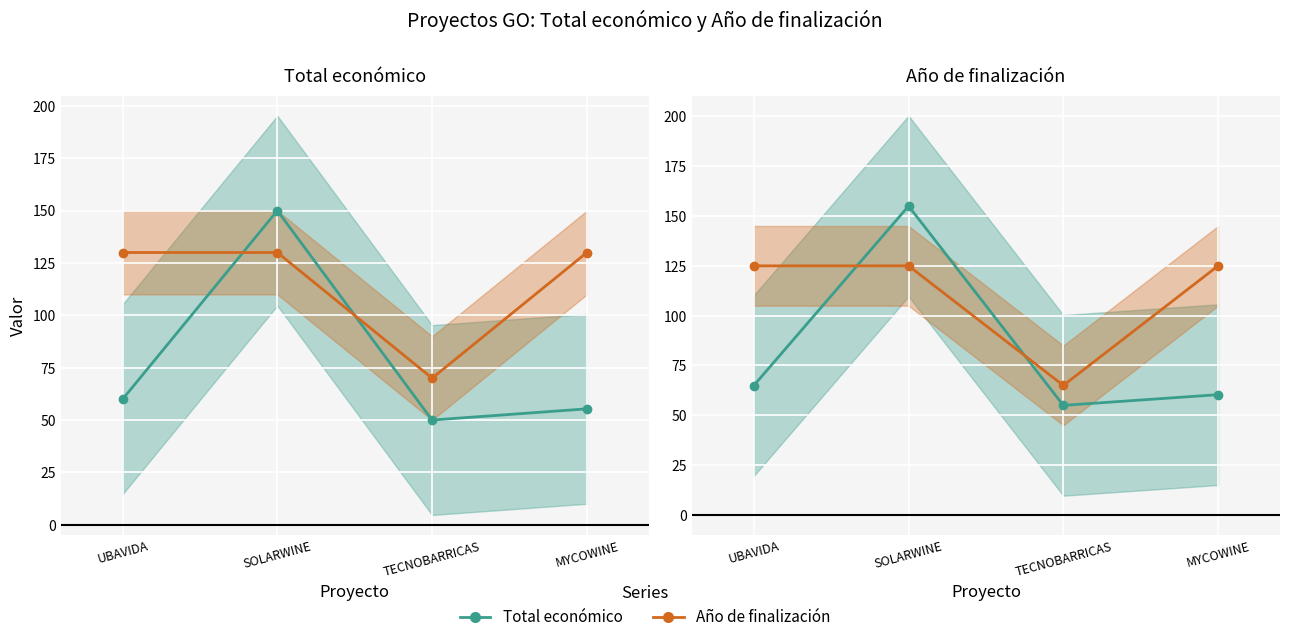

List the series in order of their peak value, lowest first.

Año de finalización, Total económico